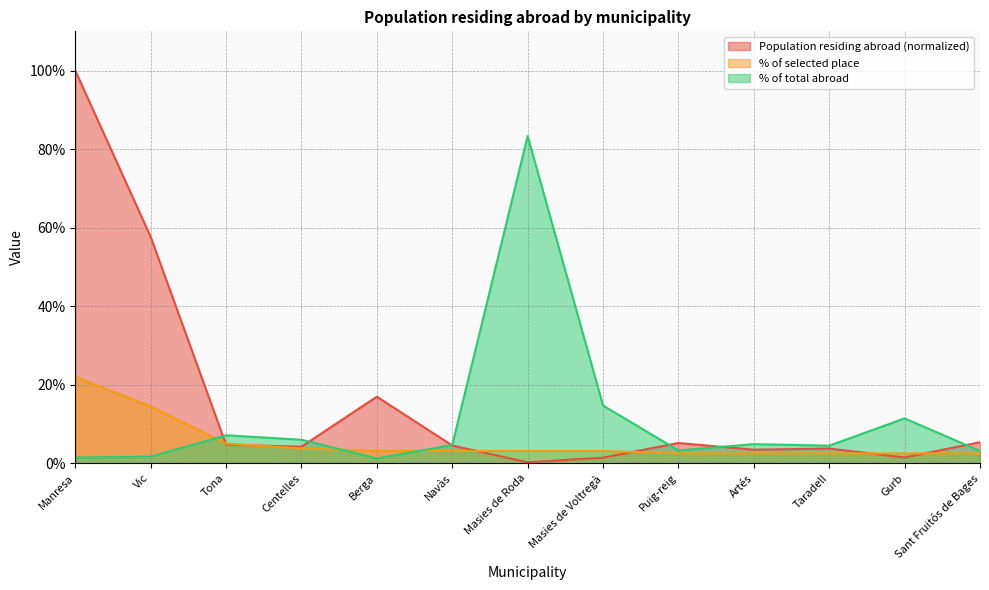

What are all the series names shown in the legend?

Population residing abroad (normalized), % of selected place, % of total abroad